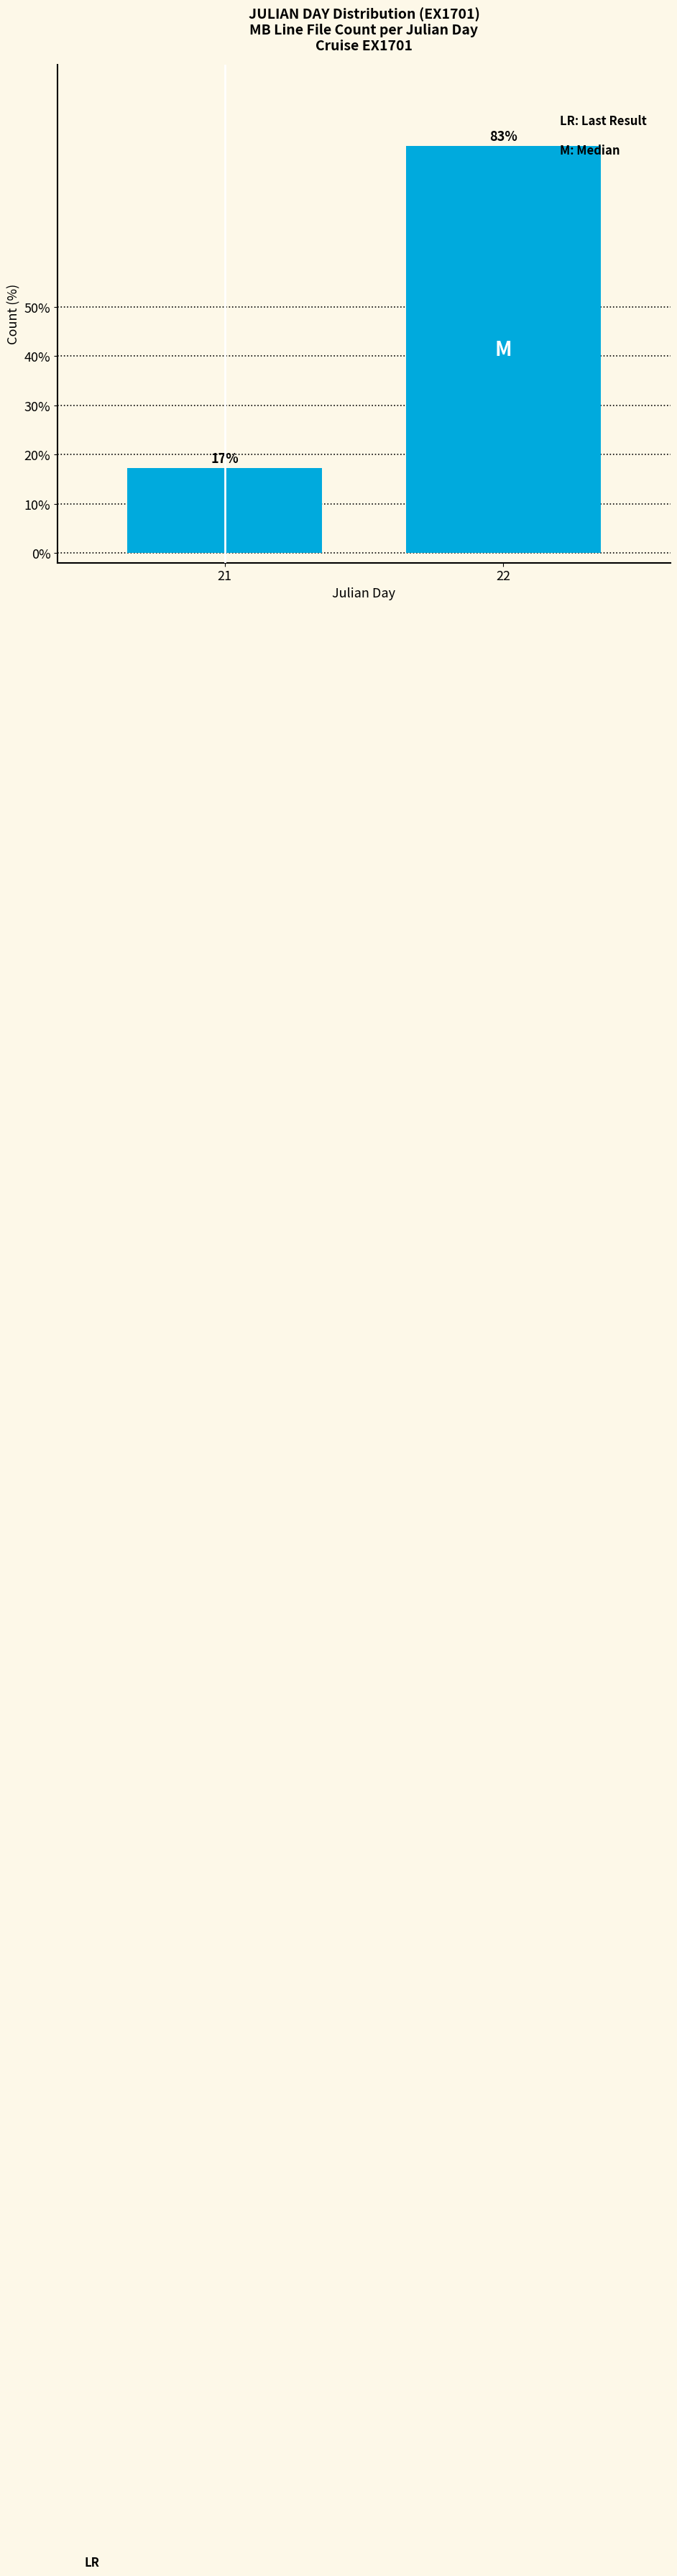

List the labels in order of value, smallest first.

21, 22